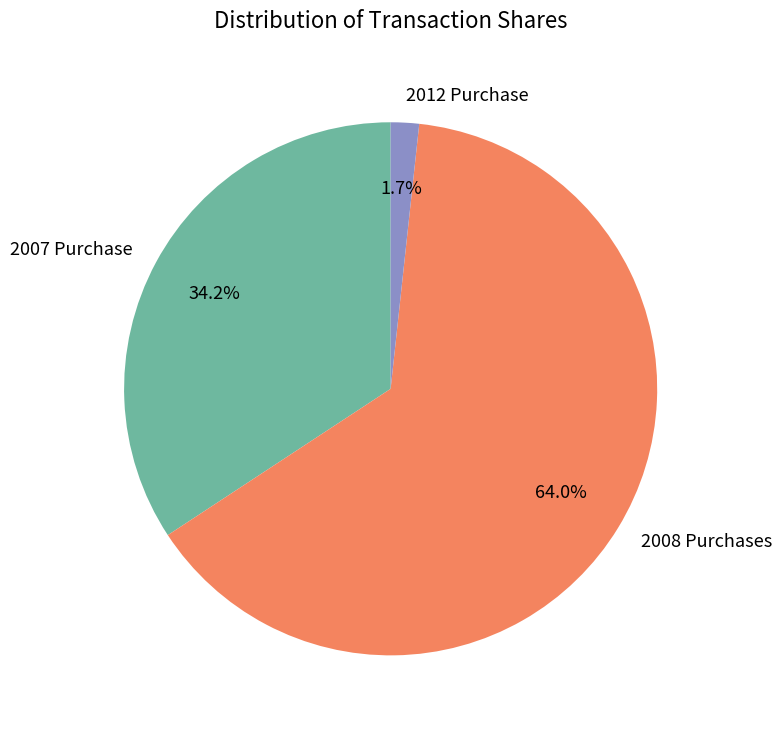

To the nearest percent, what is the difference between the largest and smallest slice percentages?

62%